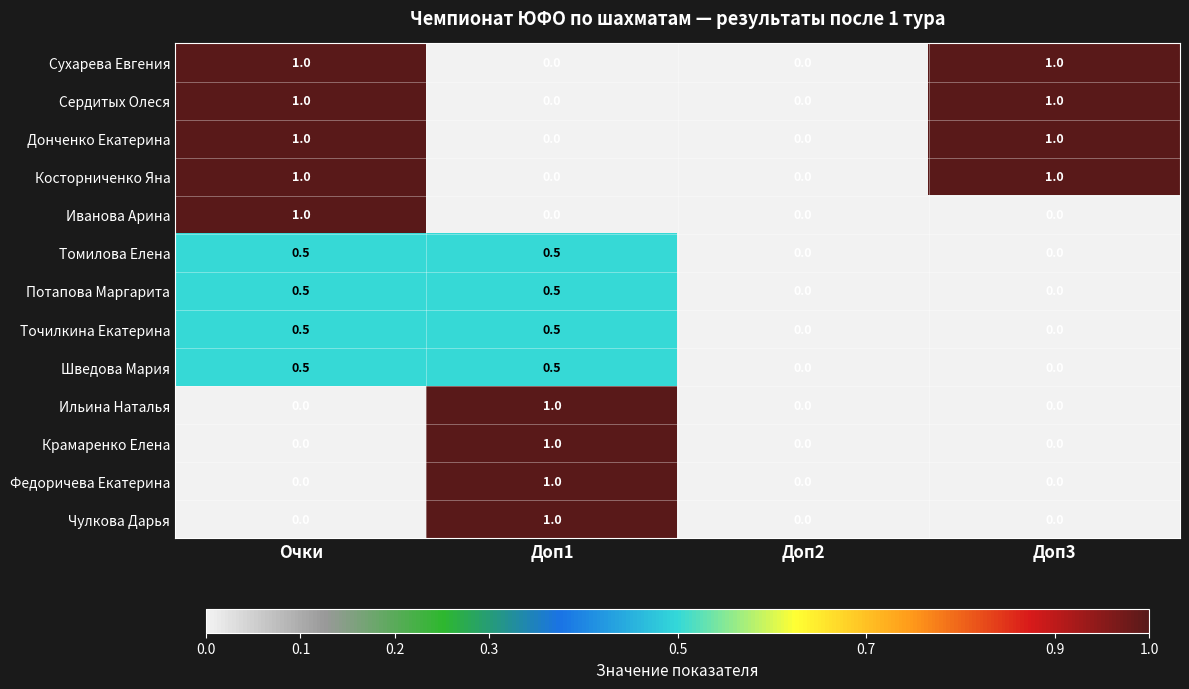

What is the sum of all Крамаренко Елена values?

1.0